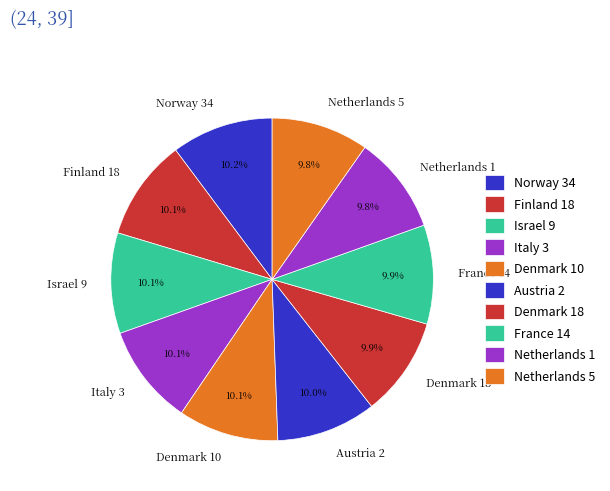

Combined, do Denmark 10 and Israel 9 account for over 50%?

No